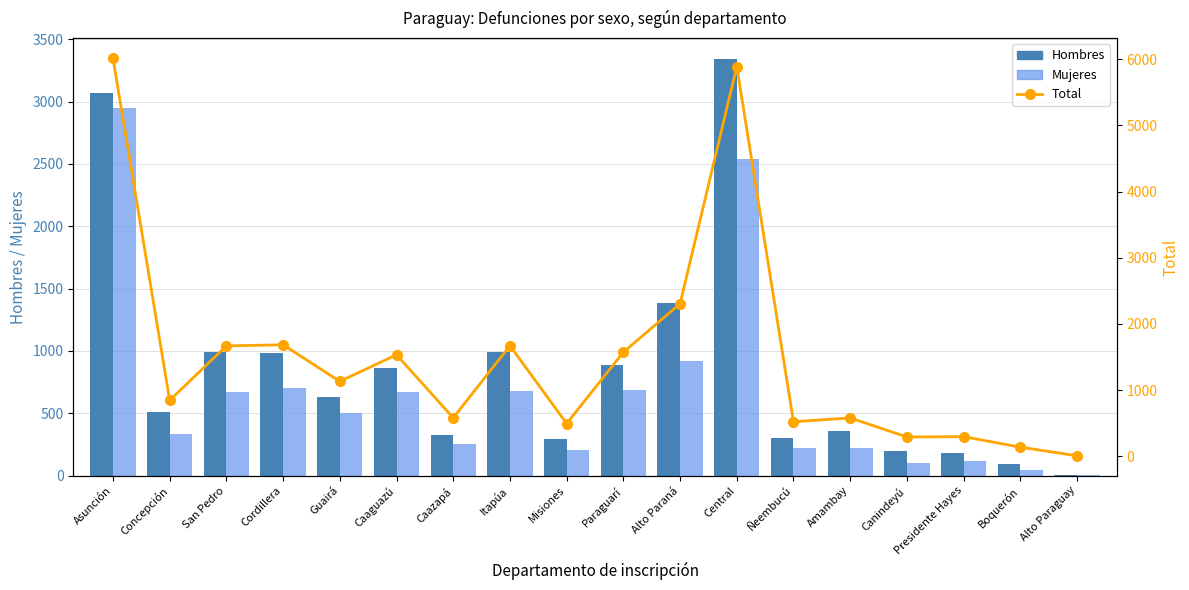

List the series in order of their overall mean, highest first.

Total, Hombres, Mujeres